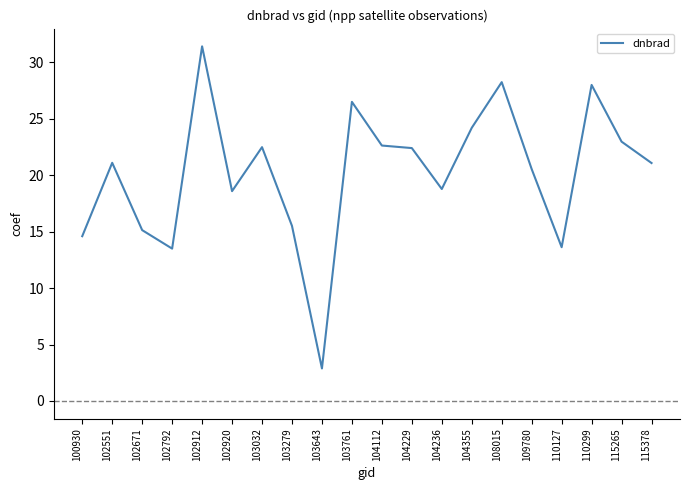

What is the change in value from 102551 to 103032?

+1.4